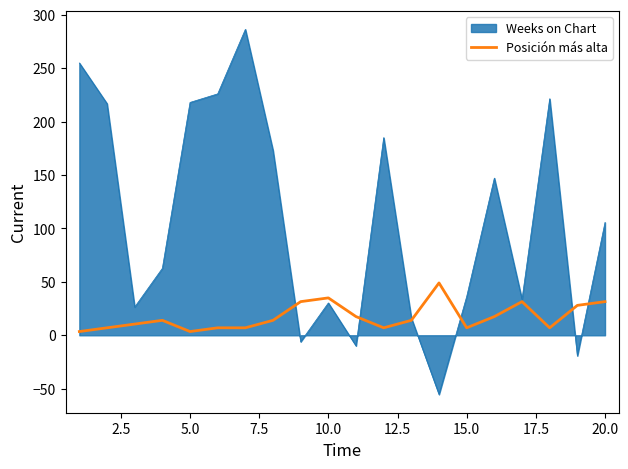

What is the minimum value shown in the chart?

-55.4